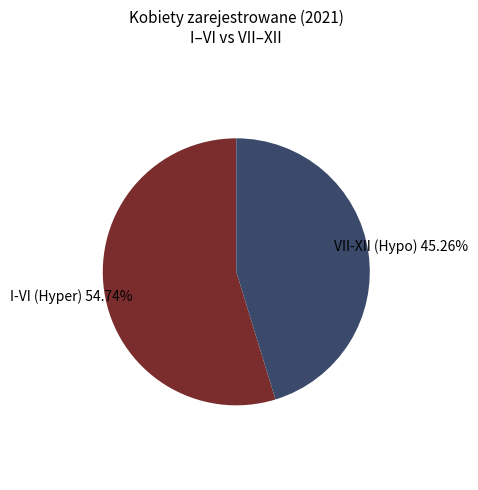

Is there any slice that represents more than half of the pie?

Yes